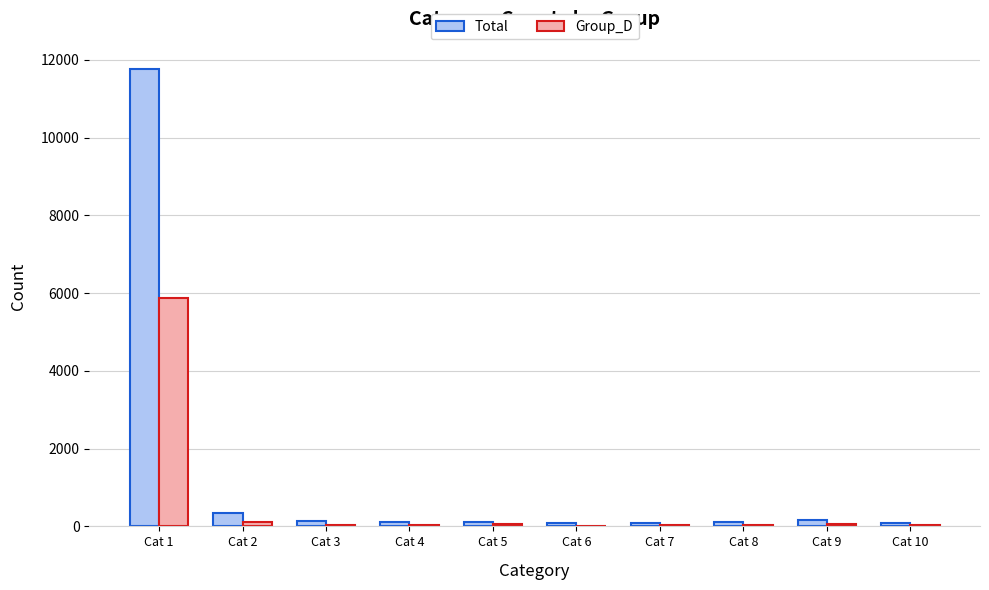

How many series are shown in this chart?

2